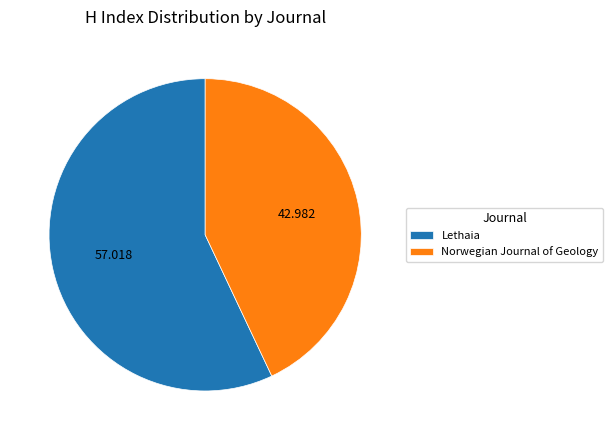

Combined, do Lethaia and Norwegian Journal of Geology account for over 50%?

Yes